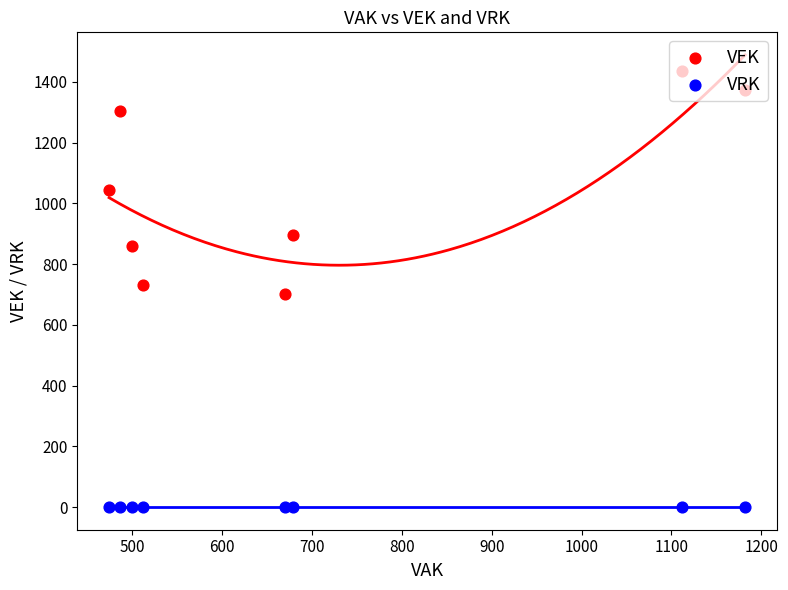

Which series contains the lowest Y value?

VRK